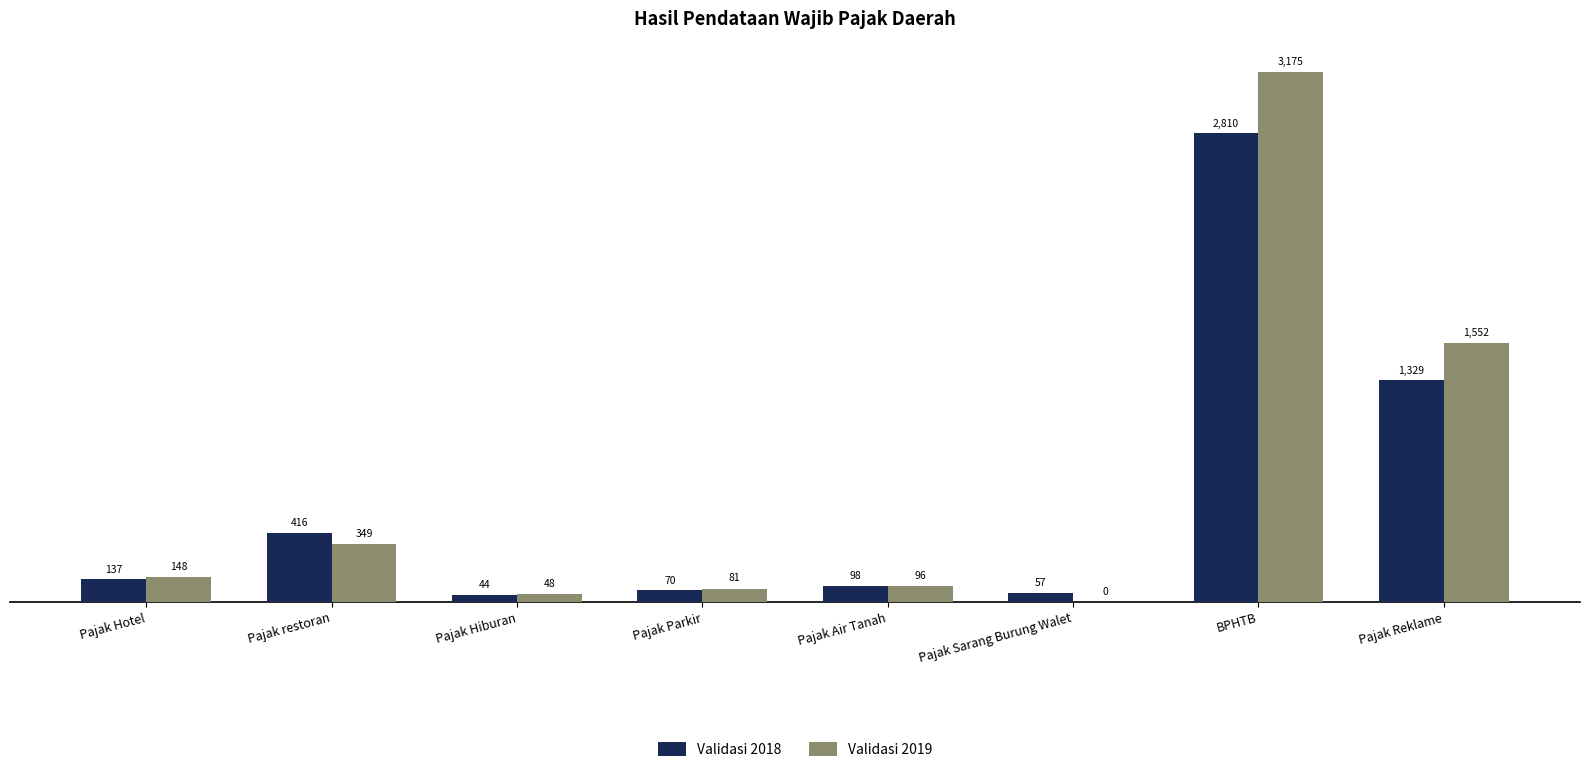

Between Pajak restoran and BPHTB, which series saw the biggest shift?

Validasi 2019